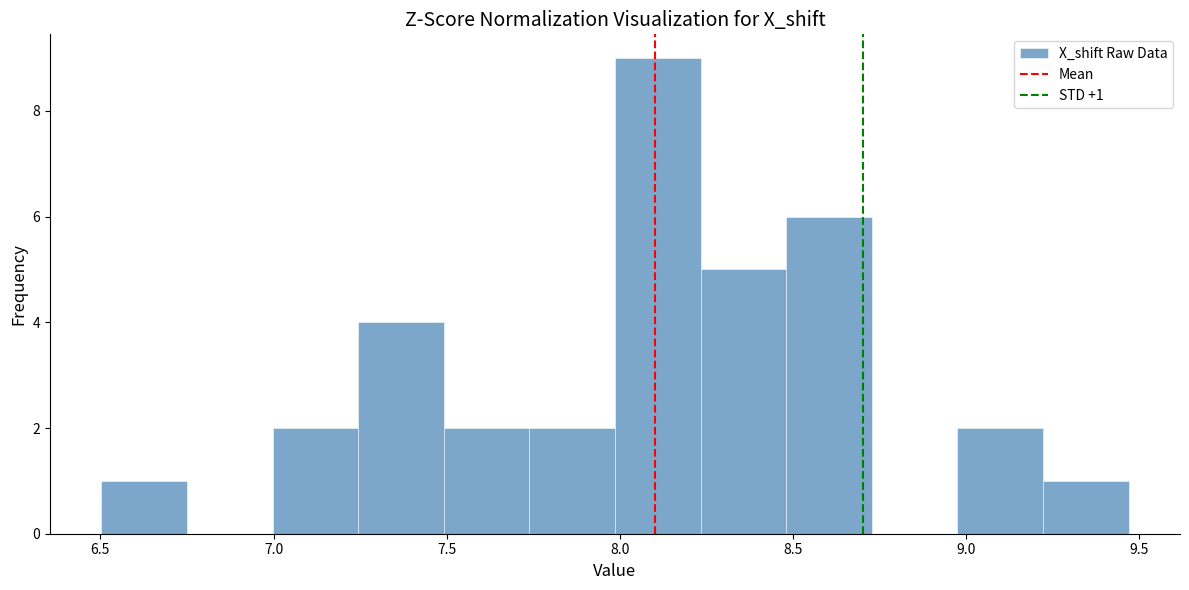

Which range on the x-axis has the tallest bar?

8.00 to 8.25